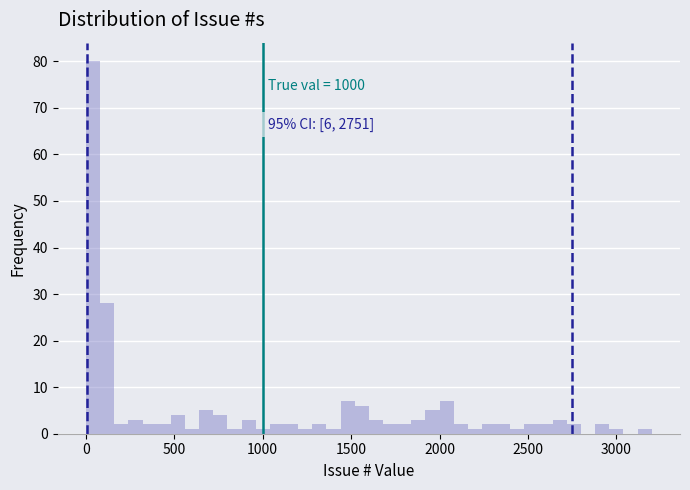

Around what value on the x-axis is the tallest bar? Give the approximate position of its centre, as read against the axis.

50